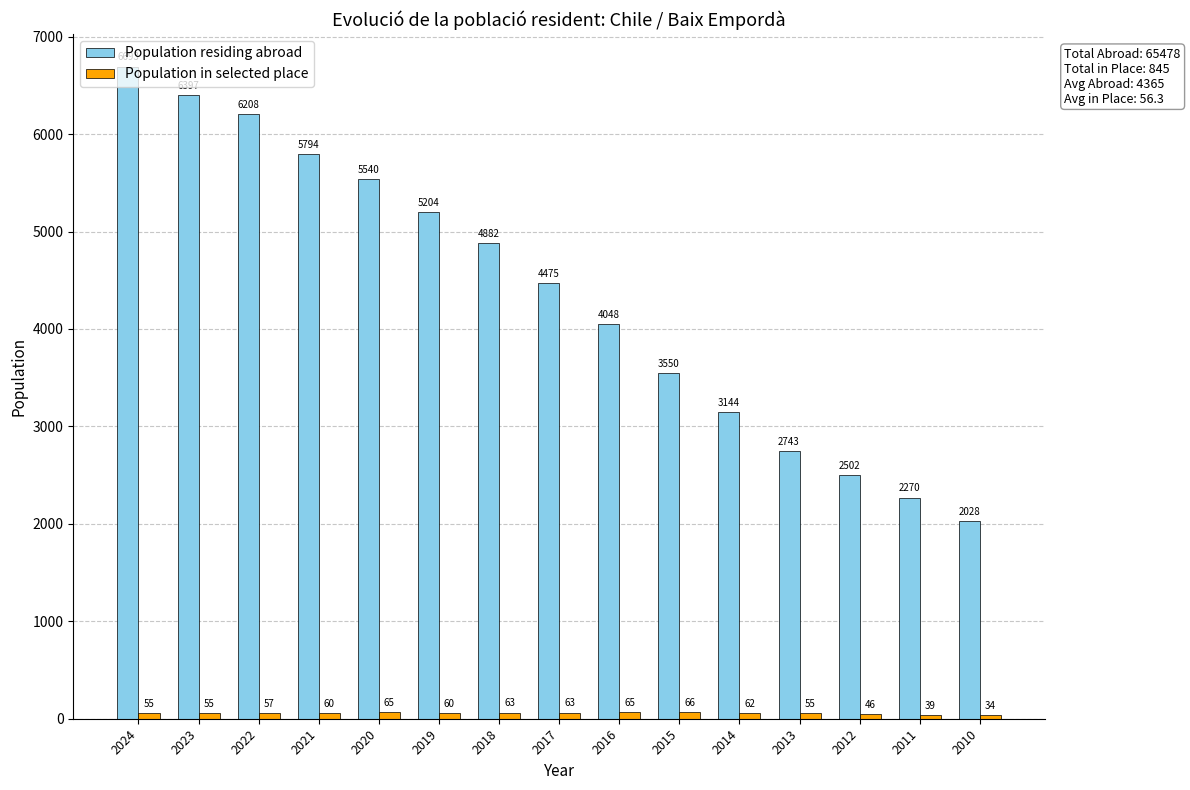

What is the difference between the second highest and minimum values in the Population residing abroad series?

4369